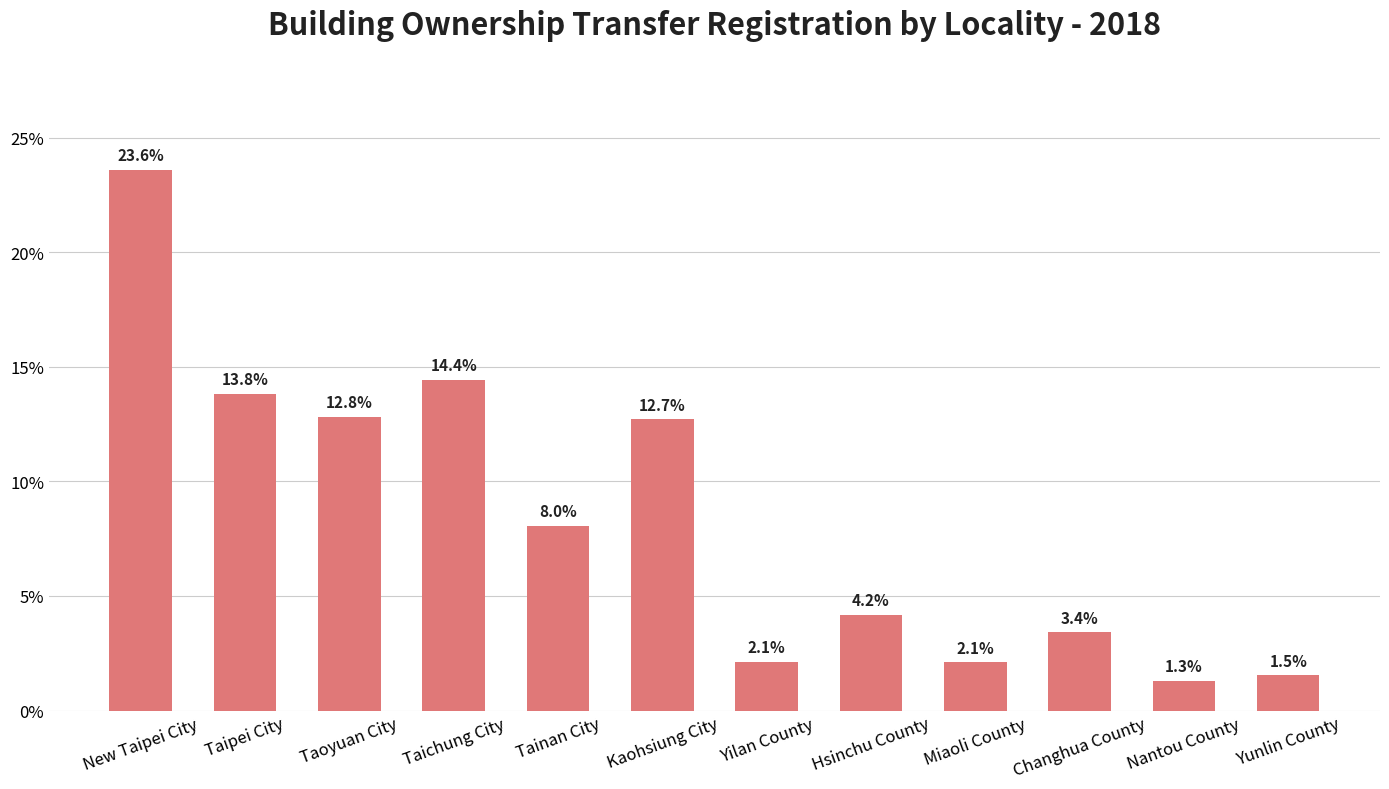

The value at Tainan City is 8.0. True or false?

True